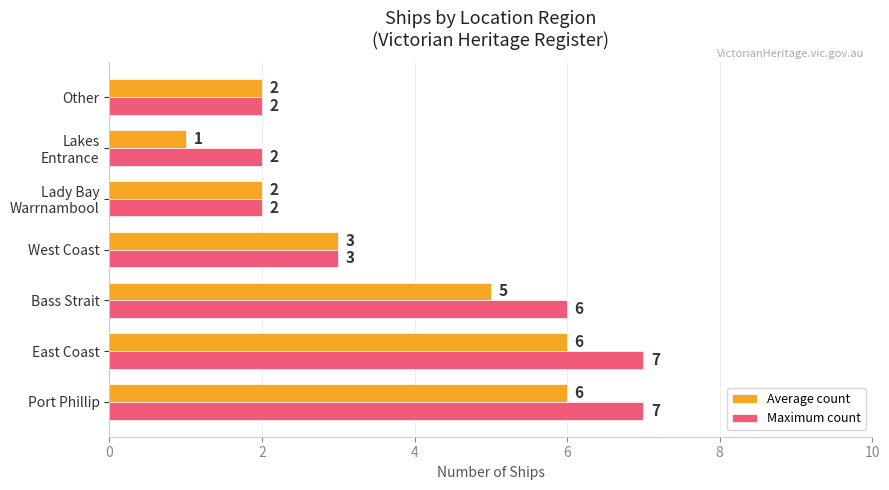

Count the Average count values in the range 2 to 6.

6